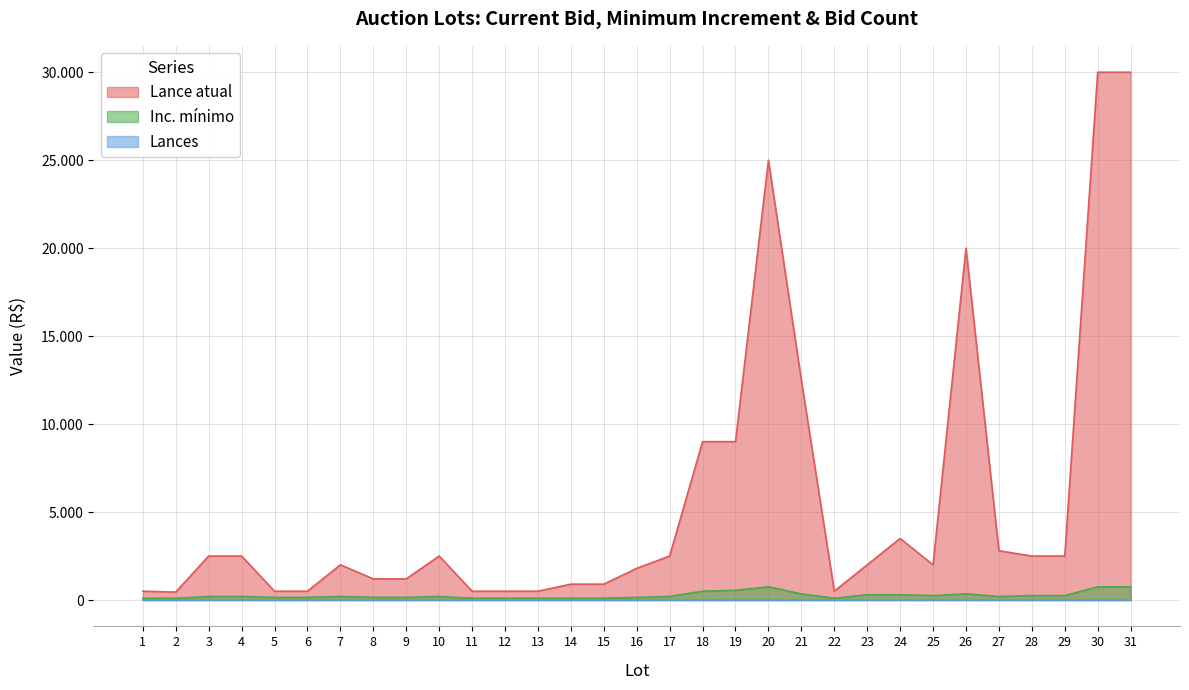

Rank the categories by Inc. mínimo value from lowest to highest.

1, 2, 11, 12, 13, 14, 15, 22, 5, 6, 8, 9, 16, 3, 4, 7, 10, 17, 27, 25, 28, 29, 23, 24, 21, 26, 18, 19, 20, 30, 31